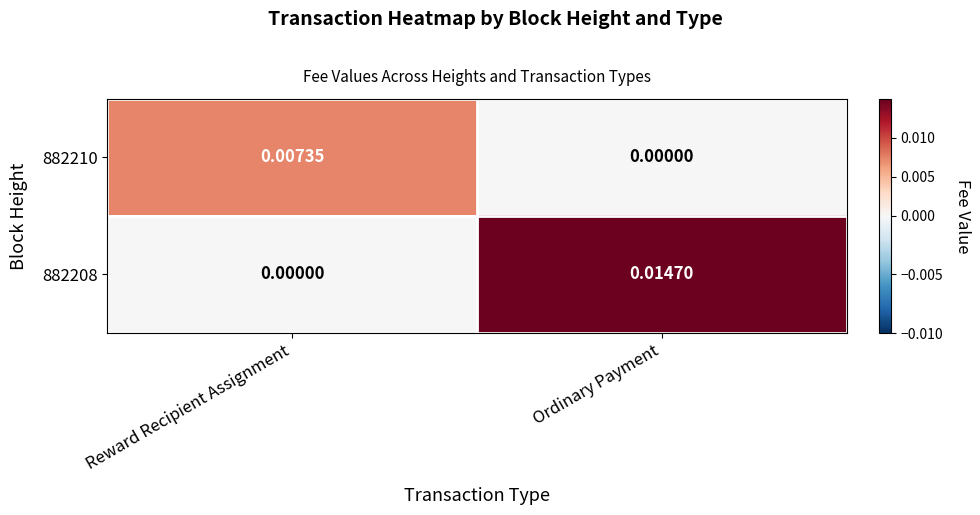

Which series has the largest total across all categories?

882208